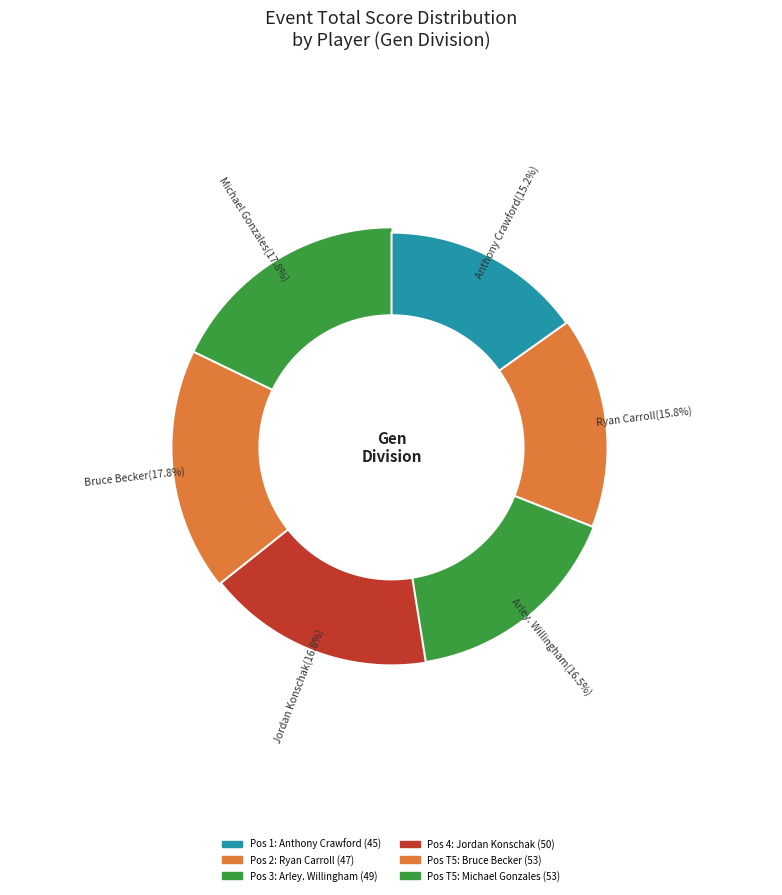

How many slices are in this pie chart?

6